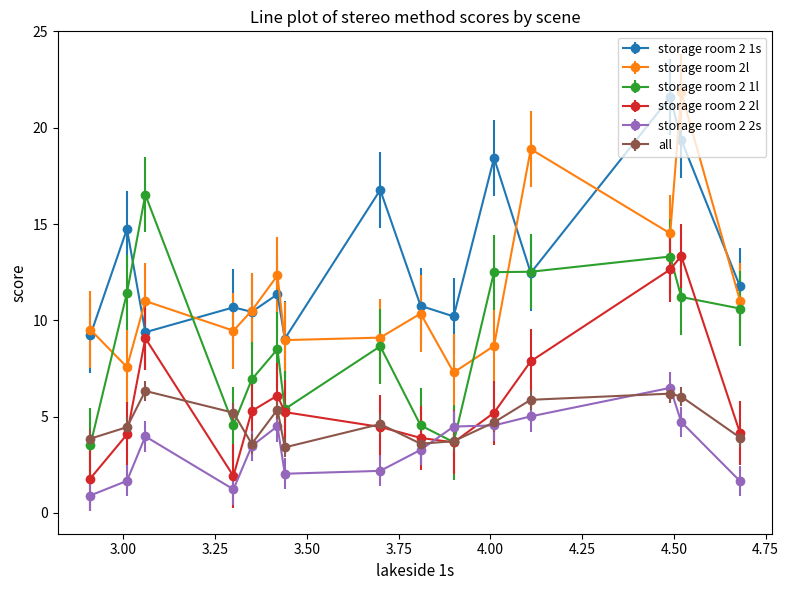

Does the chart display data point markers on the line(s)?

Yes